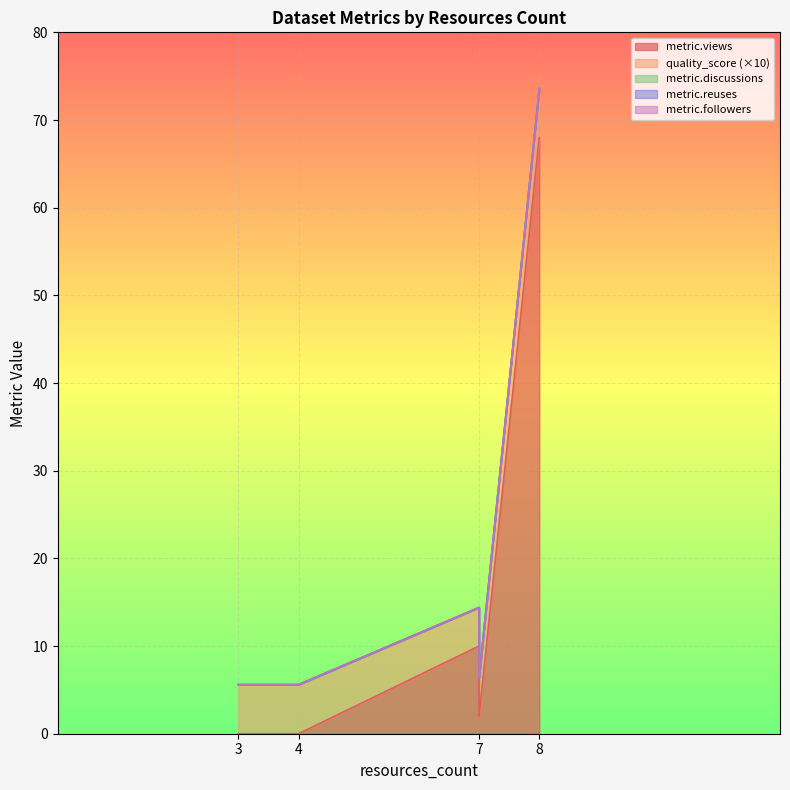

Where is quality_score nearest to the value 0?

7